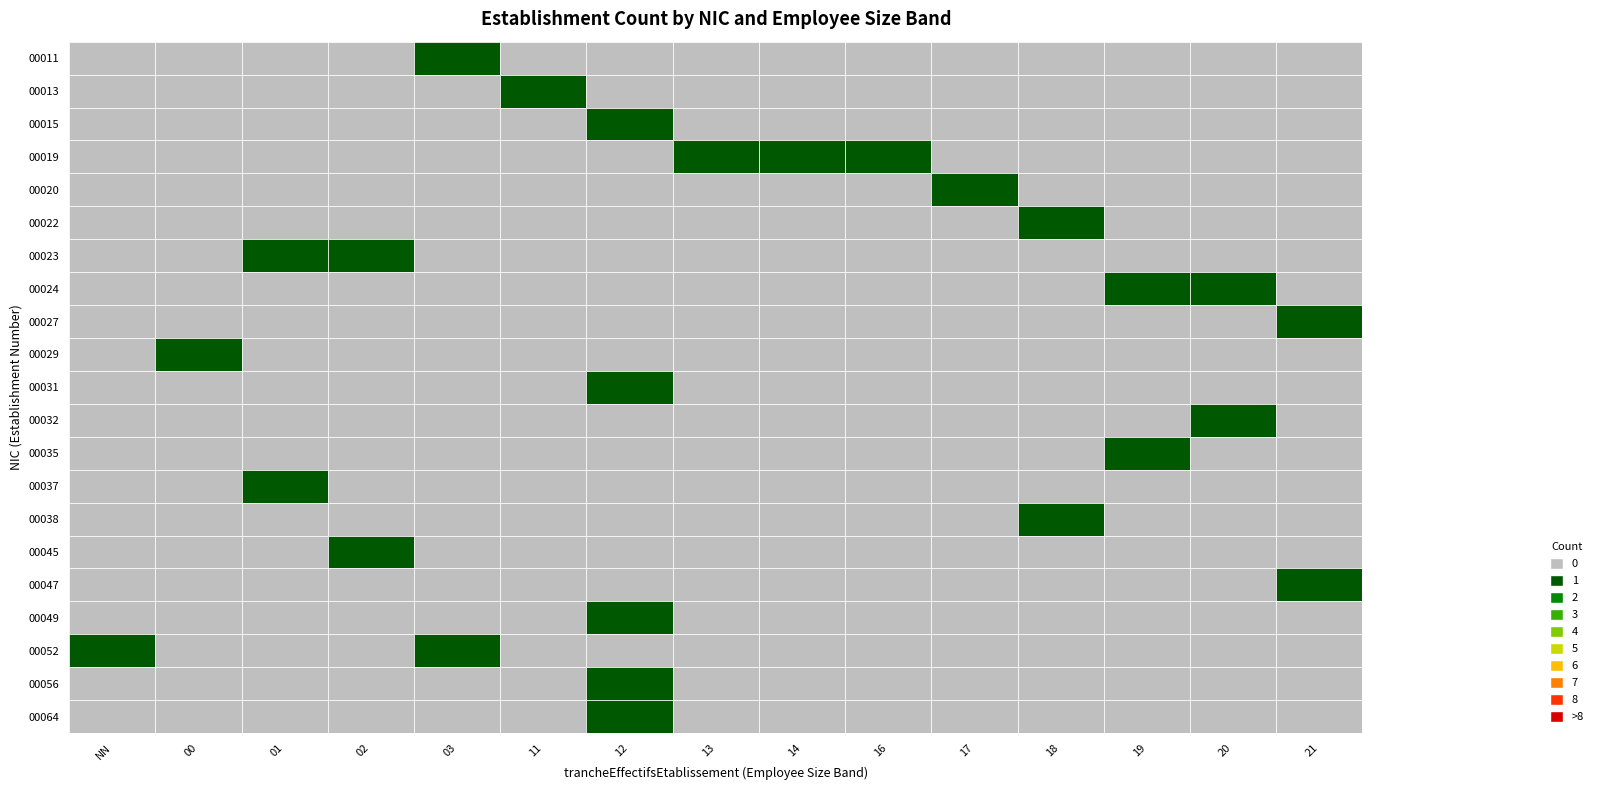

Where is 00037 nearest to the value 0?

NN